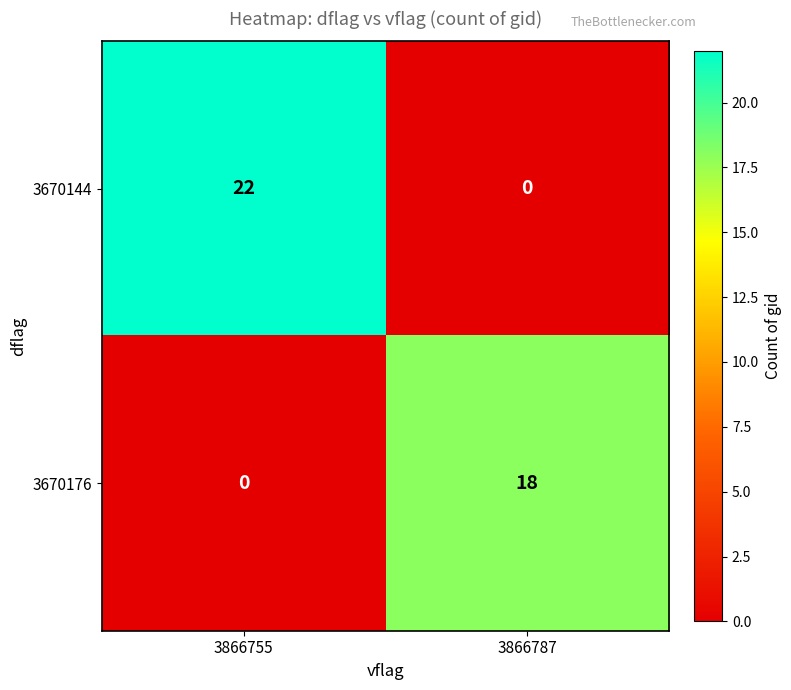

What is the approximate value of 3670176 at 3866787, to the nearest 5?

20